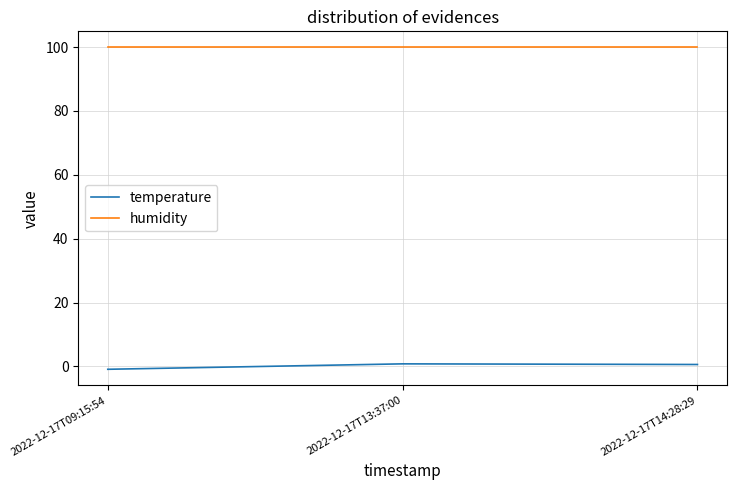

What is the sum of all humidity values?

299.7